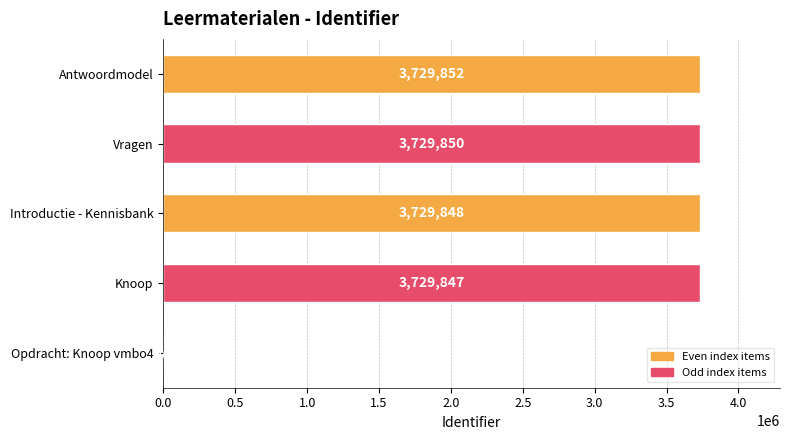

How many distinct data groups are displayed?

1